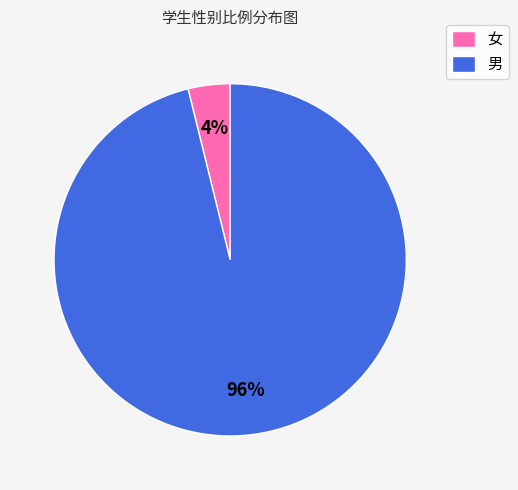

How many segments does this pie chart have?

2